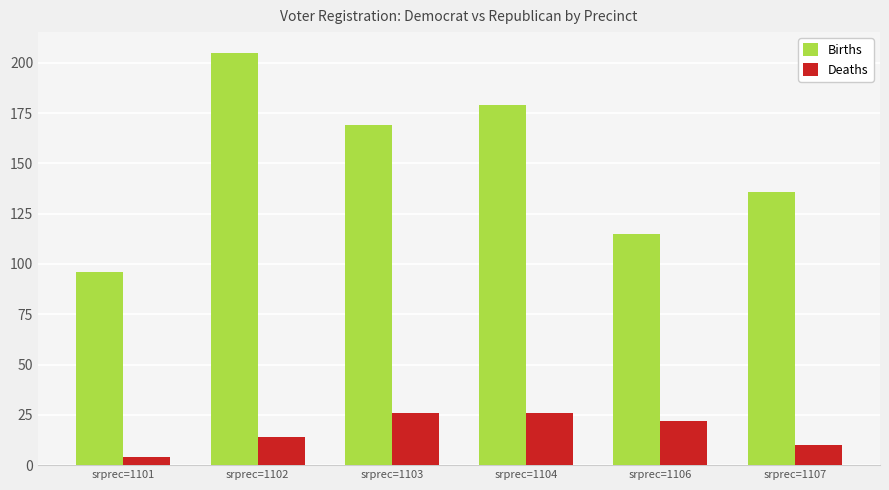

Rank the series at srprec=1103 from highest to lowest value.

Births, Deaths